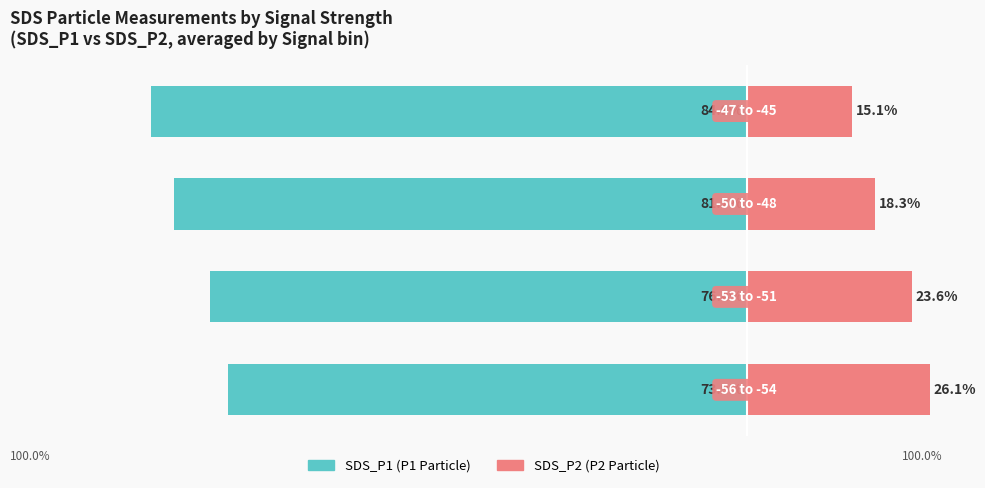

Does the chart contain any negative values?

Yes